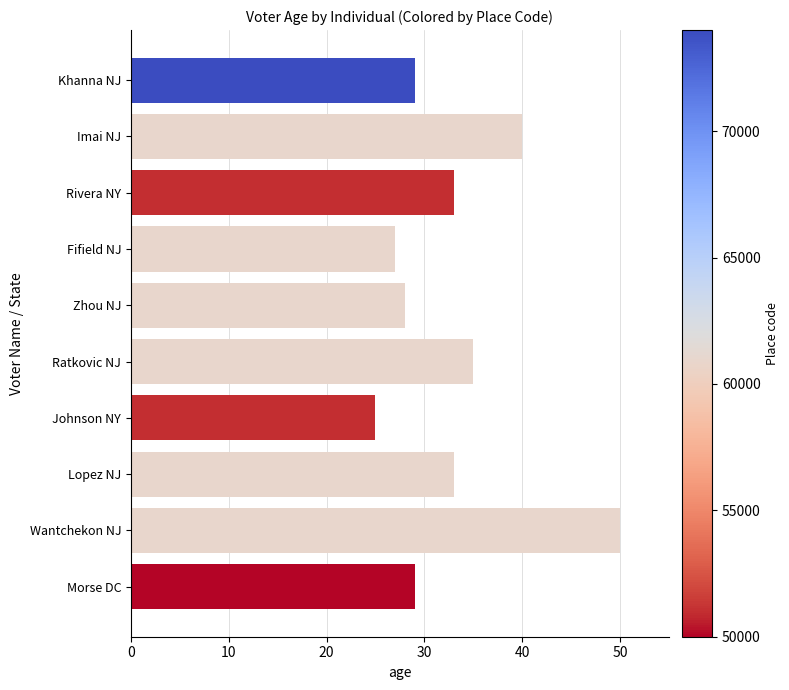

Reading top to bottom, extract all data points from this chart.

Khanna NJ=29	Imai NJ=40	Rivera NY=33	Fifield NJ=27	Zhou NJ=28	Ratkovic NJ=35	Johnson NY=25	Lopez NJ=33	Wantchekon NJ=50	Morse DC=29